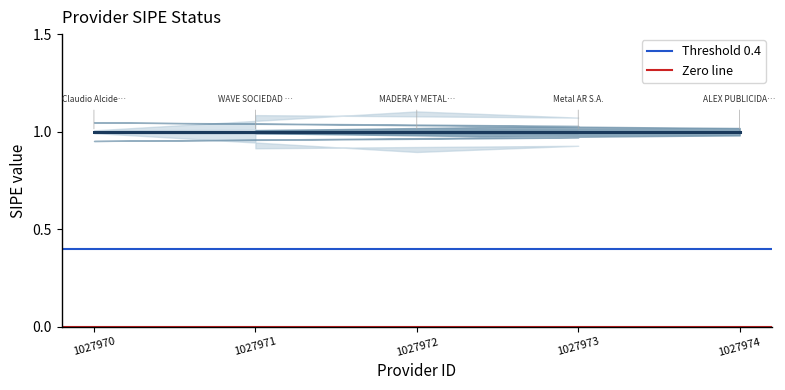

How many distinct data groups are displayed?

2